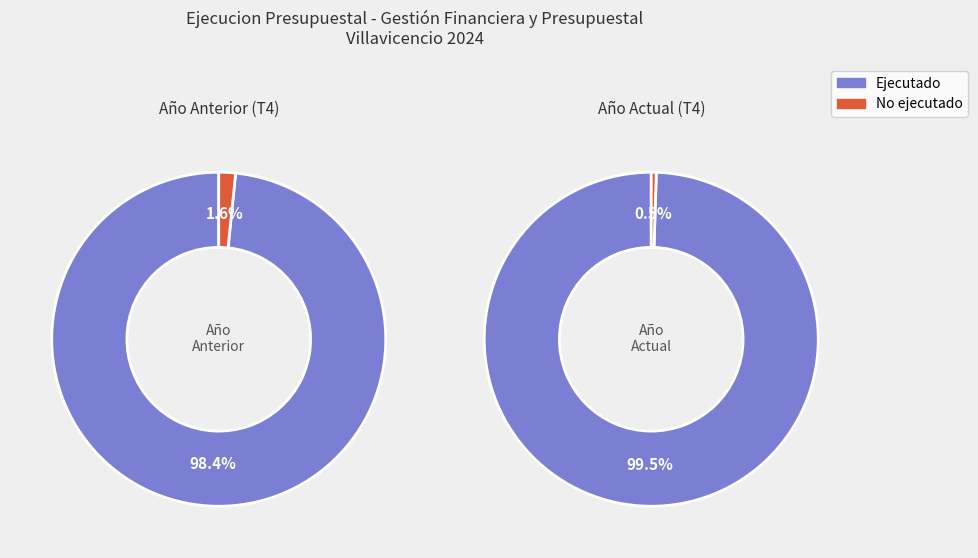

How many slices are in this pie chart?

4